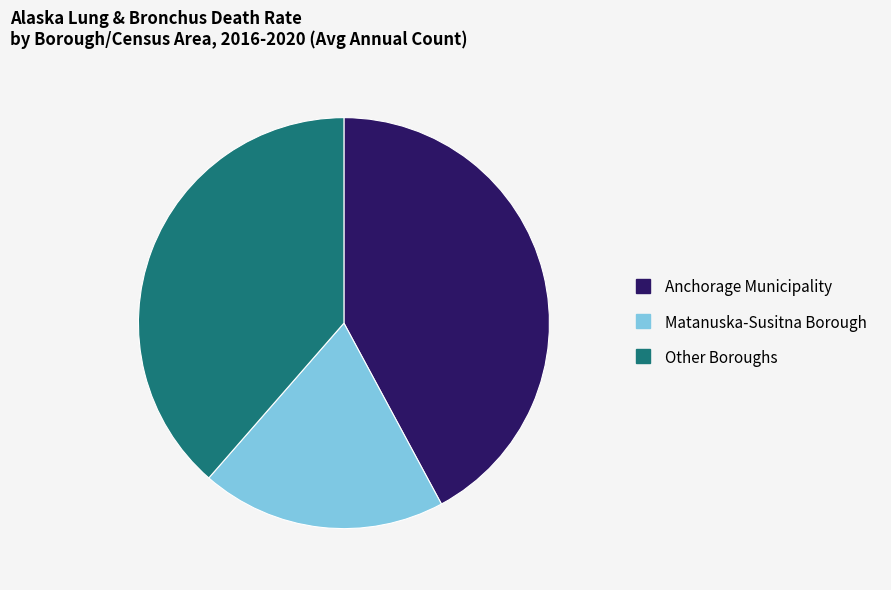

Count the number of slices in the pie.

3